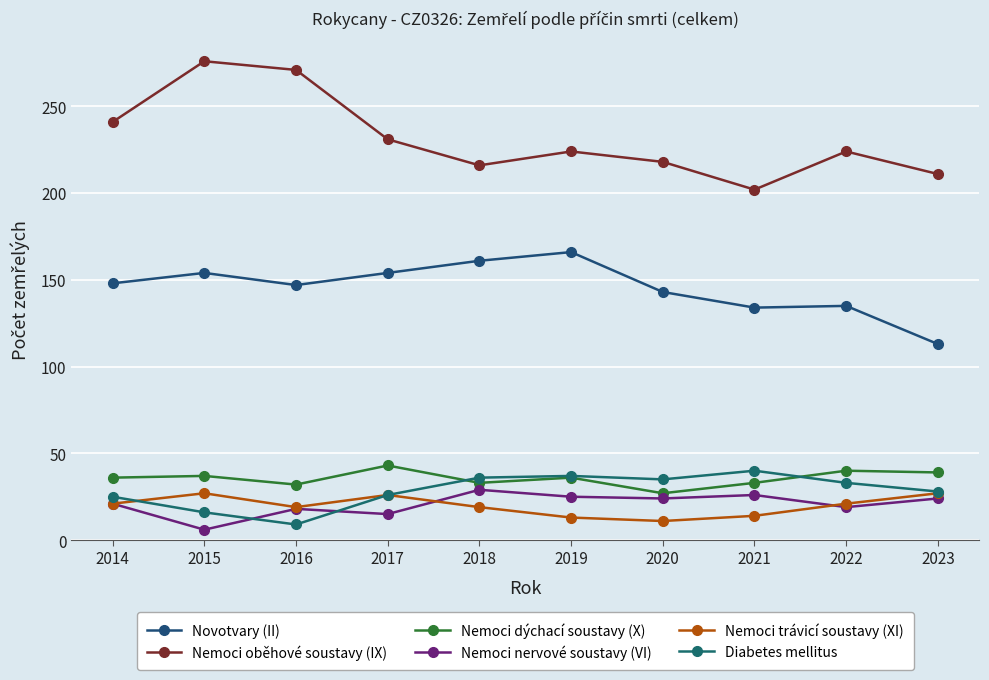

At which label does Nemoci nervové soustavy (VI) reach its peak?

2018